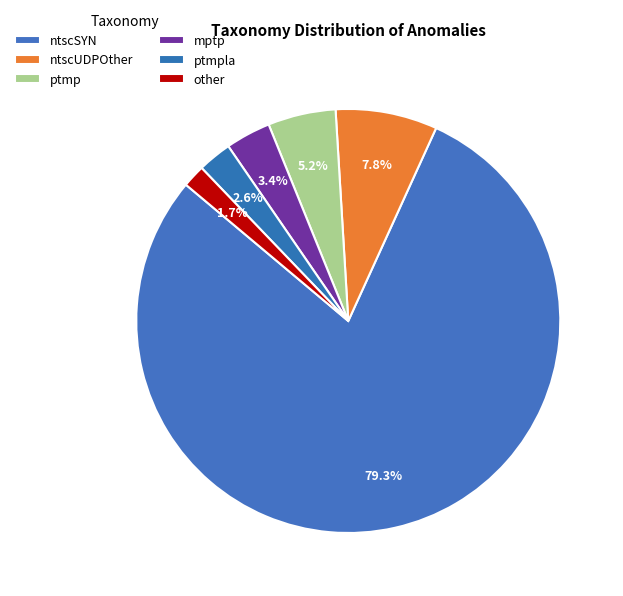

How many slices are in this pie chart?

6